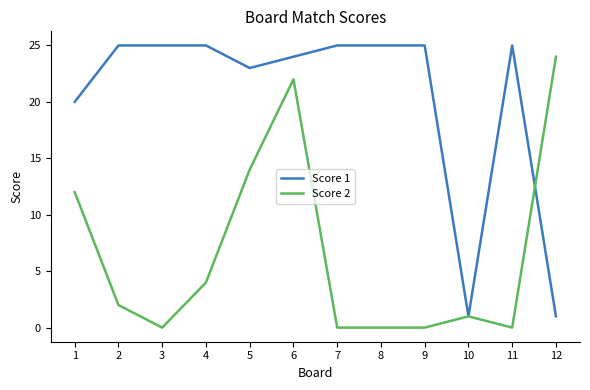

What is the maximum value shown in the chart?

25